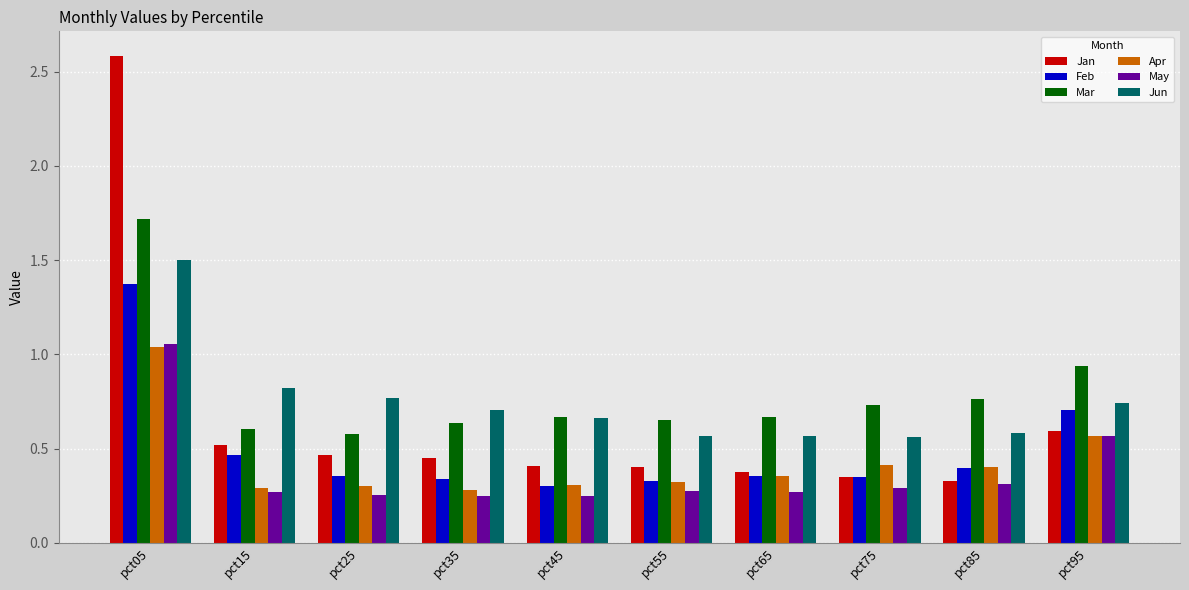

At which label does Apr reach its peak?

pct05